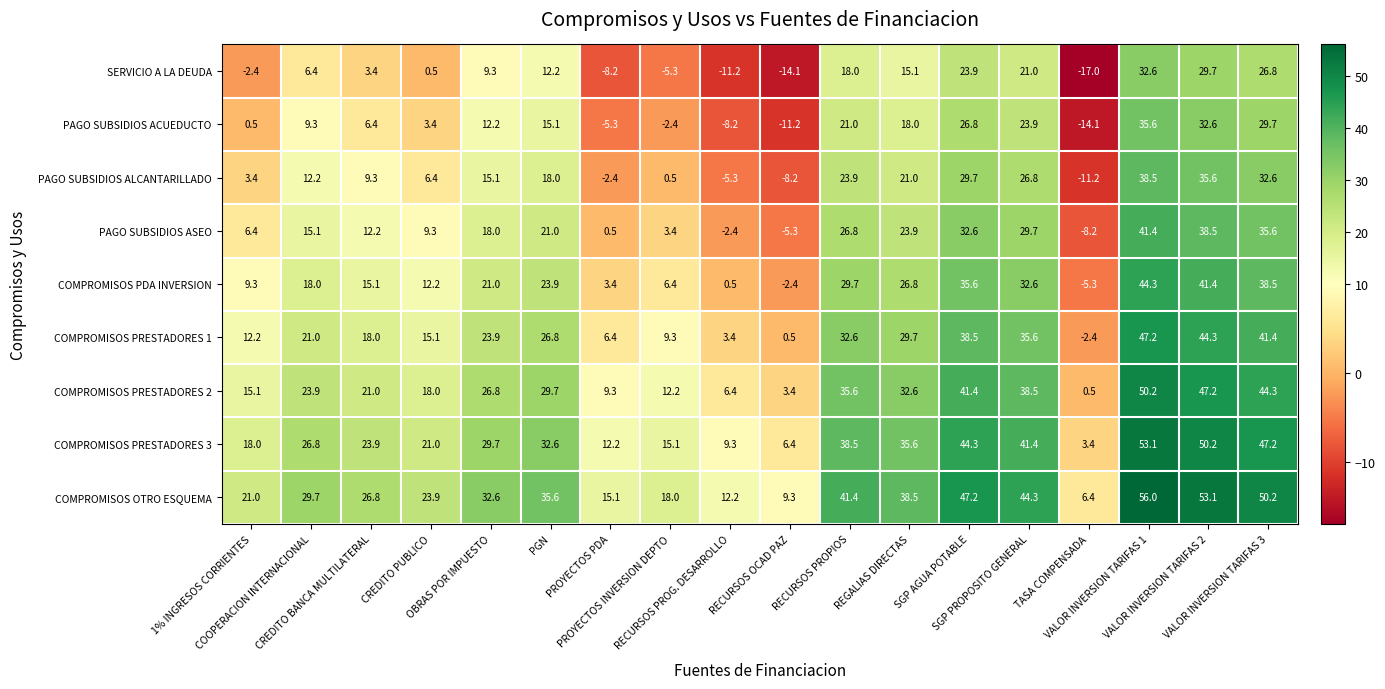

What is the difference between the maximum and minimum values in the PAGO SUBSIDIOS ASEO series?

49.6